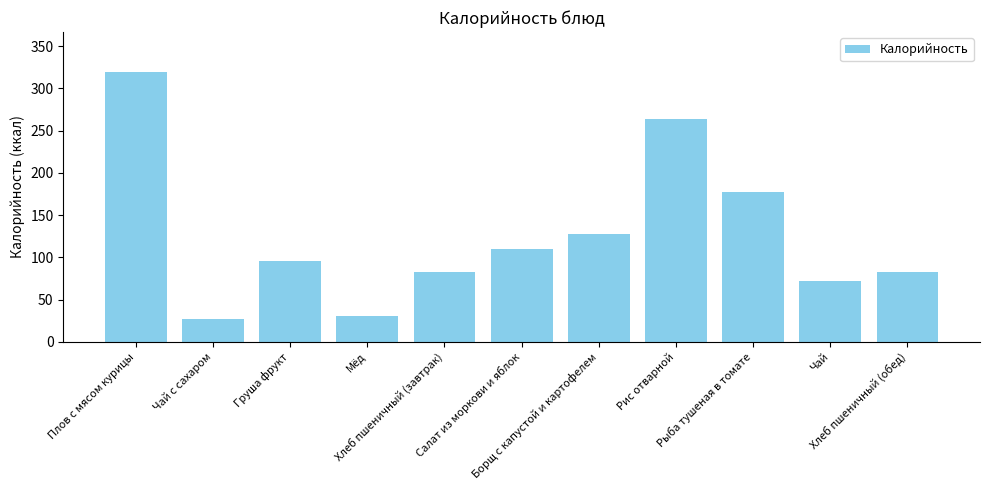

Does the chart contain stacked bars?

No